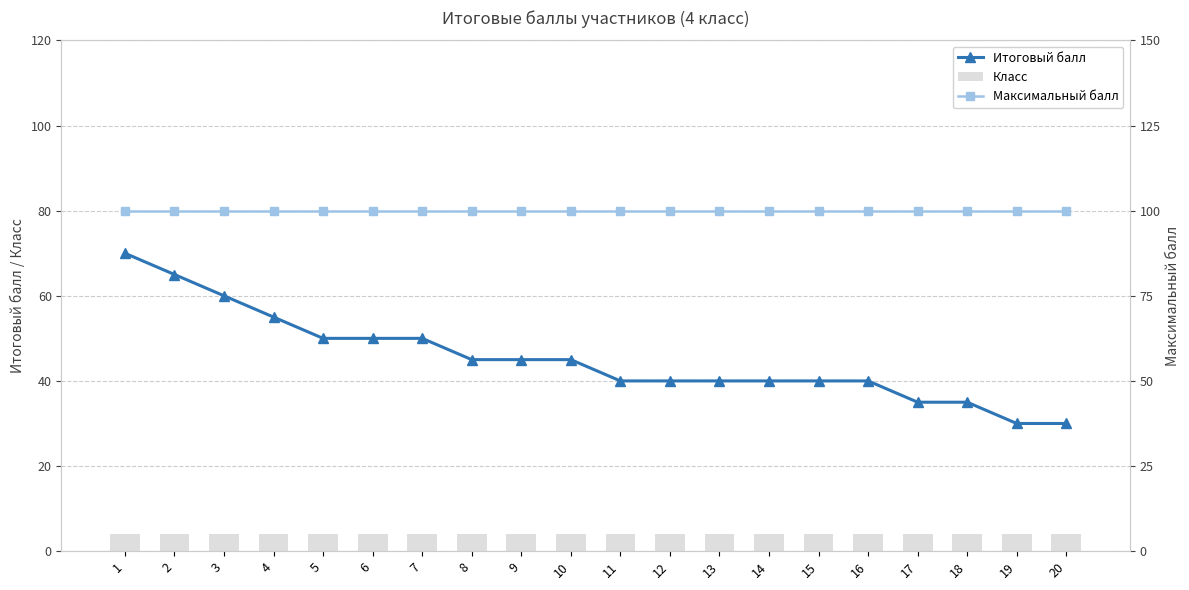

Does the chart contain stacked bars?

No